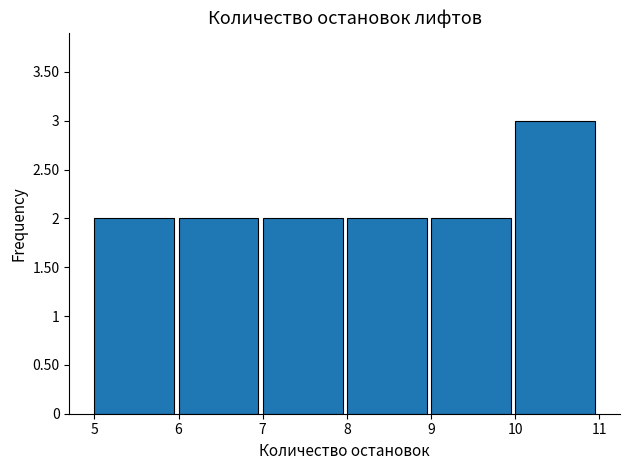

Which range on the x-axis has the tallest bar?

10 to 11